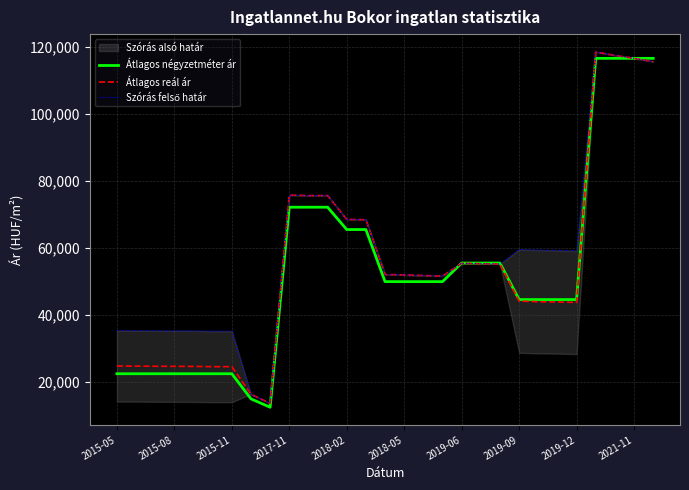

What is the lowest value of the Átlagos négyzetméter ár series?

12500